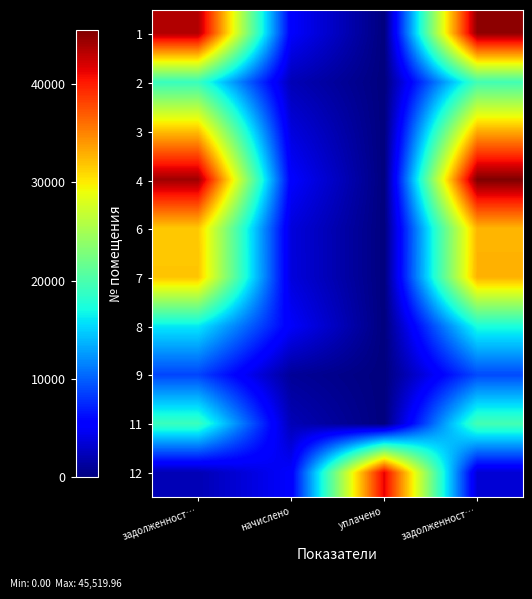

Reading left to right, extract all data points from this chart.

1: задолженност…=43518.2	начислено=5170.8	уплачено=0.0	задолженност…=44810.9
2: задолженност…=18972.7	начислено=2254.3	уплачено=0.0	задолженност…=19536.2
3: задолженност…=32059.4	начислено=3809.3	уплачено=0.0	задолженност…=33011.8
4: задолженност…=44206.8	начислено=5252.6	уплачено=0.0	задолженност…=45520.0
6: задолженност…=31683.6	начислено=3764.6	уплачено=0.0	задолженност…=32624.8
7: задолженност…=31871.7	начислено=3787.0	уплачено=0.0	задолженност…=32818.4
8: задолженност…=16153.1	начислено=5036.9	уплачено=0.0	задолженност…=17412.4
9: задолженност…=8766.2	начислено=1041.6	уплачено=0.0	задолженност…=9026.6
11: задолженност…=19160.4	начислено=2276.6	уплачено=0.0	задолженност…=19729.6
12: задолженност…=2157.6	начислено=5178.2	уплачено=41423.0	задолженност…=3452.2